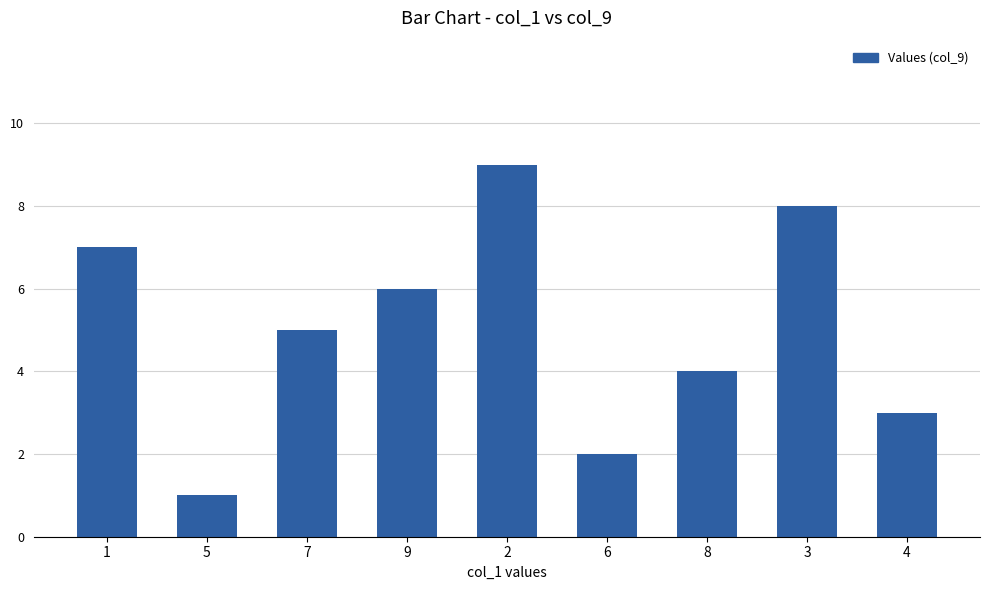

How many values are below 5?

4